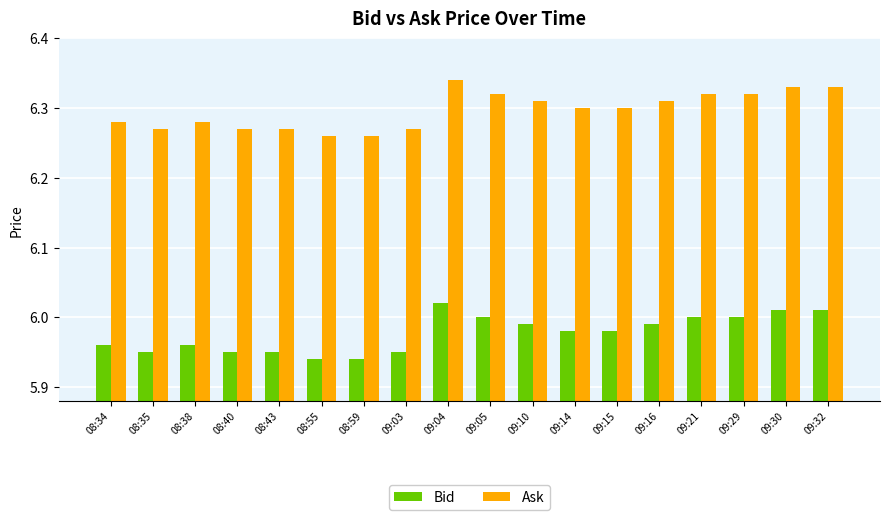

How many bars are there in total?

36